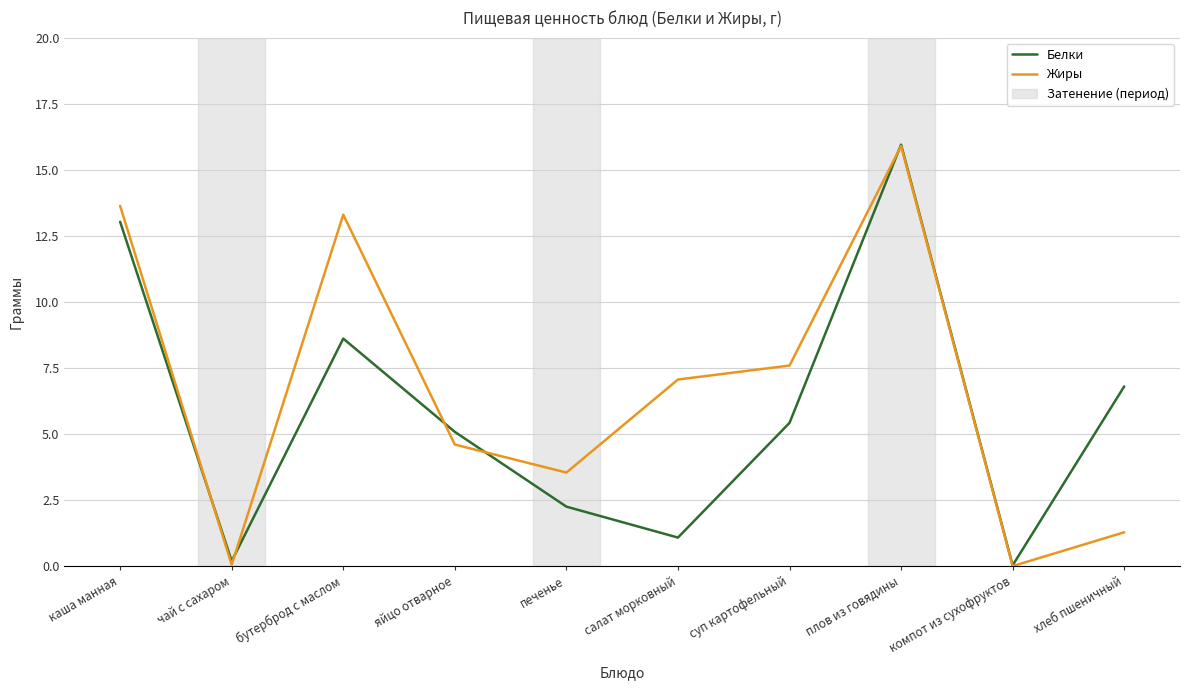

The value of Белки at хлеб пшеничный is 9.5. True or false?

False